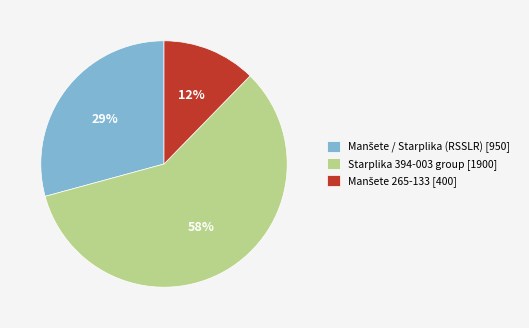

Is it true that Starplika 394-003 group [1900] is 72% of the pie?

False